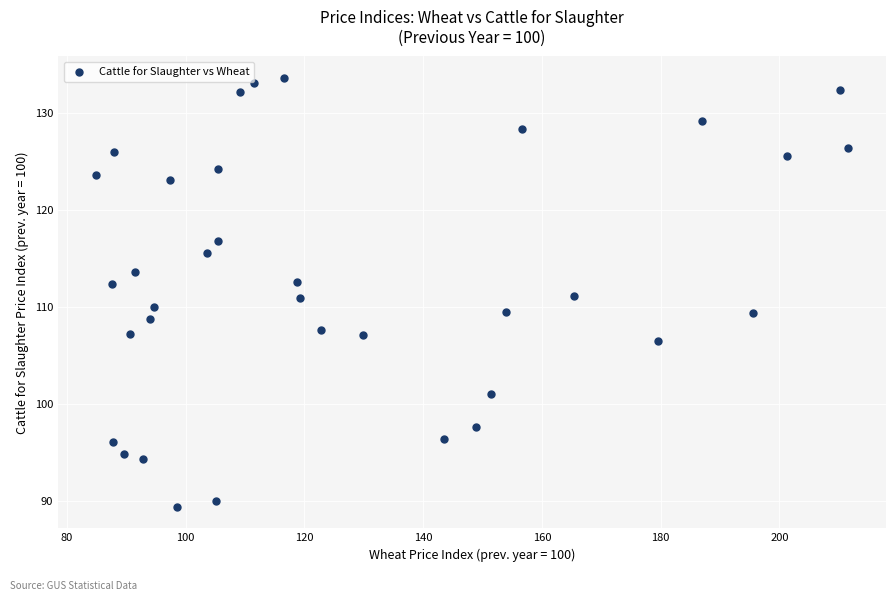

What is the range of Y values (max minus min)?

44.2